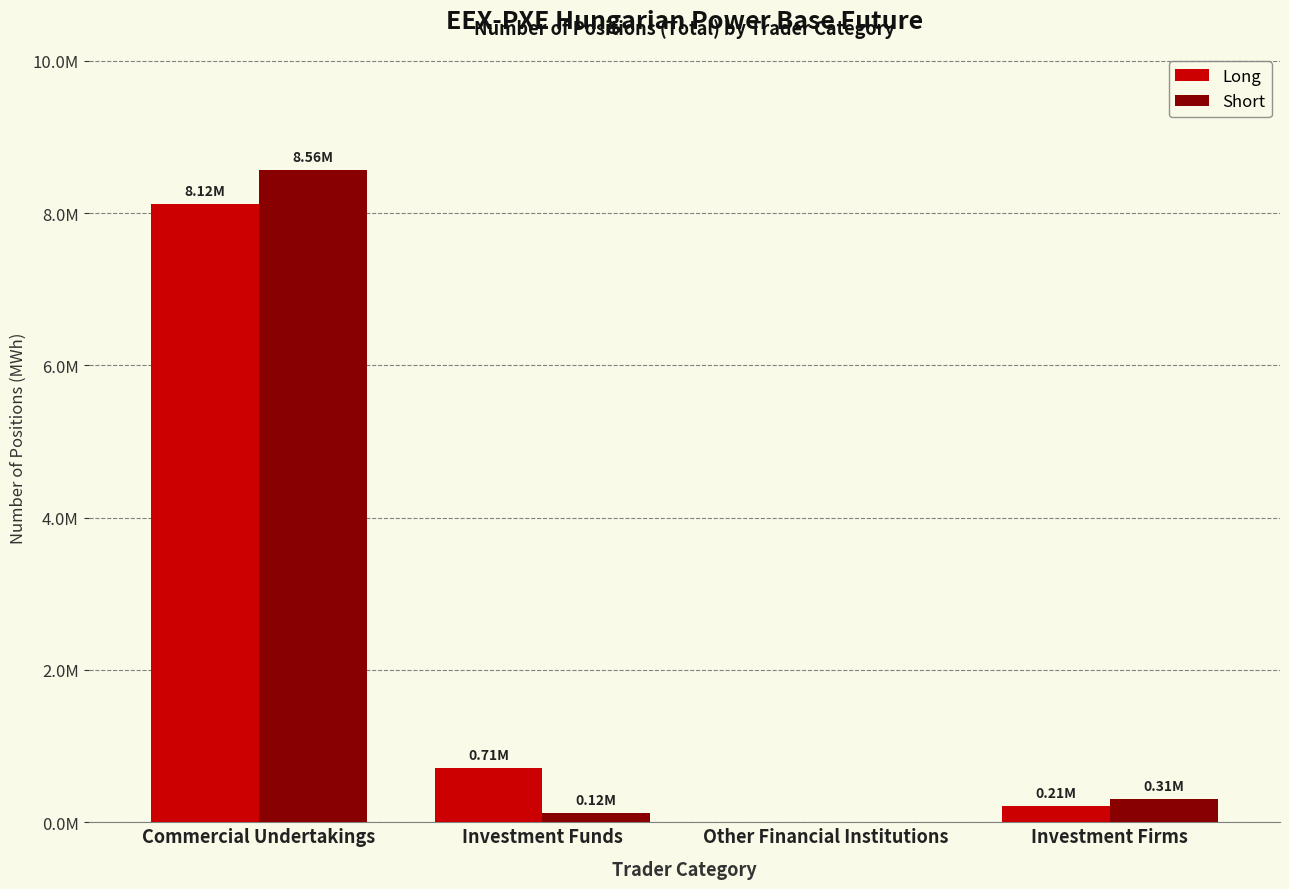

What is the sum of all Short values?

8986467